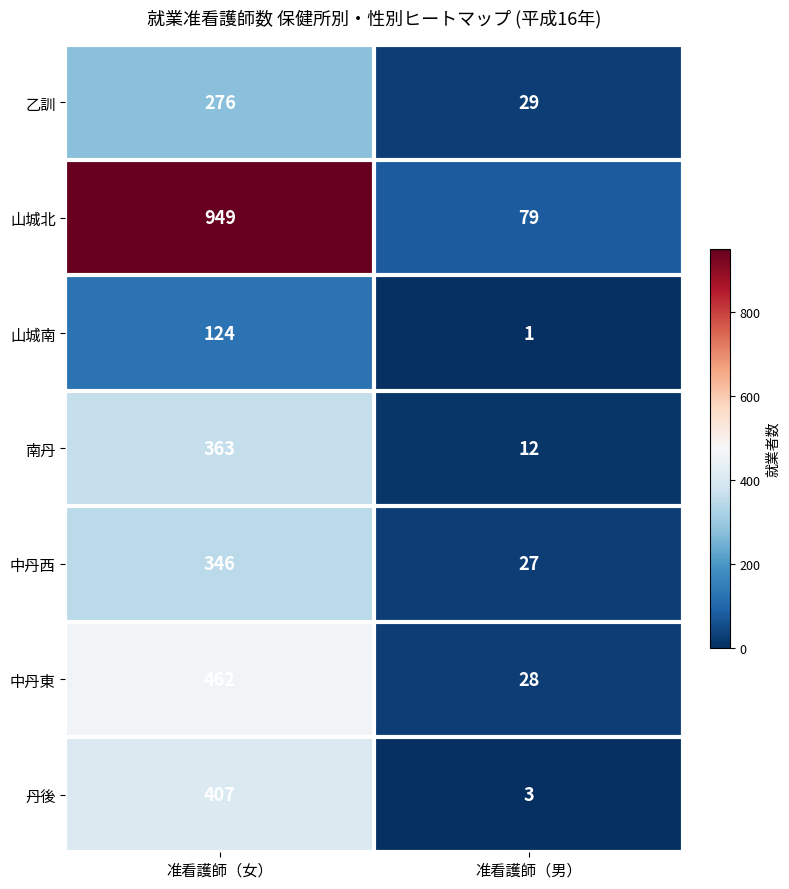

Reading right to left, what are all the values shown in this chart?

乙訓: 29	276
山城北: 79	949
山城南: 1	124
南丹: 12	363
中丹西: 27	346
中丹東: 28	462
丹後: 3	407